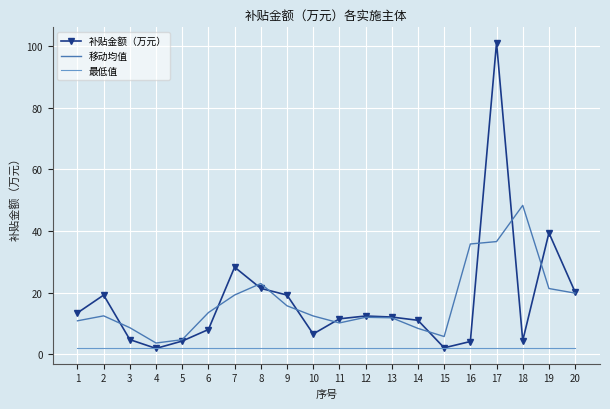

Between 15 and 20, which series saw the biggest shift?

补贴金额（万元）